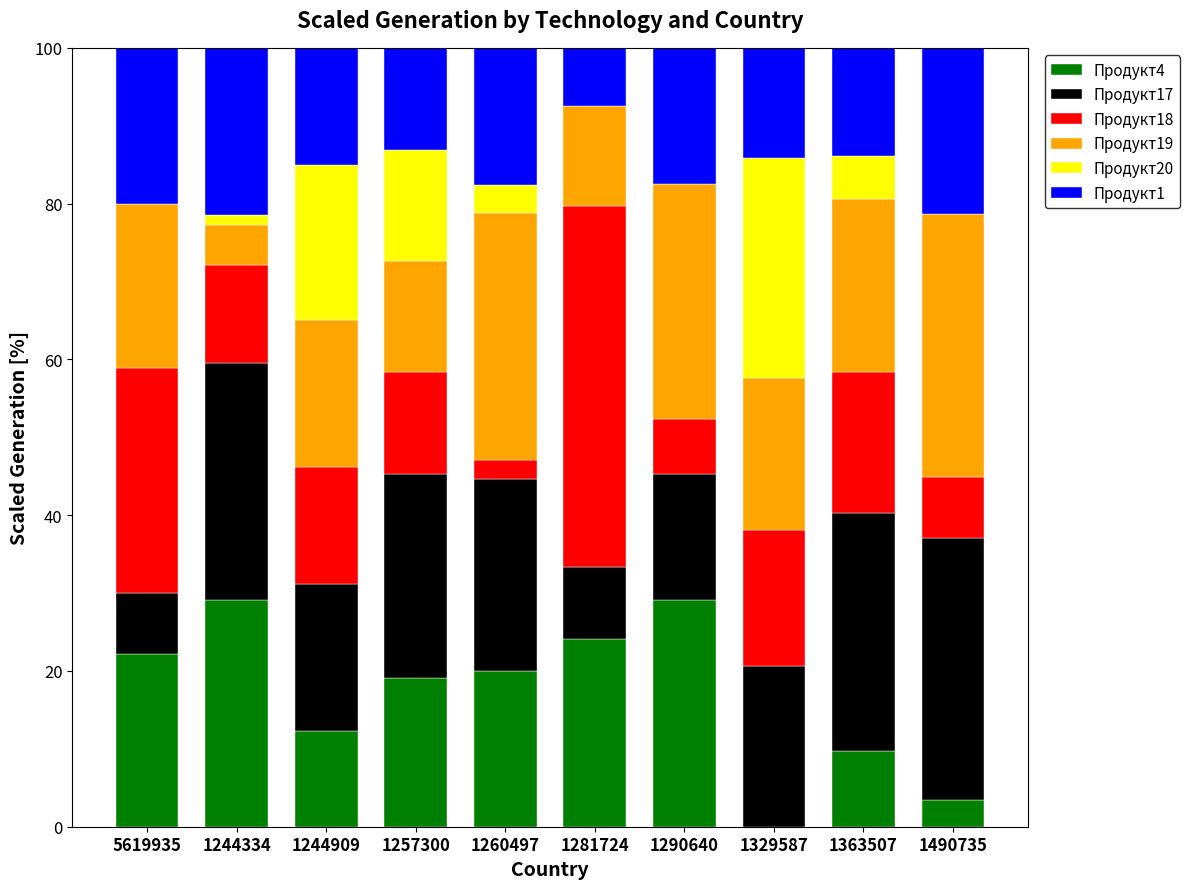

What is the maximum value for Продукт4?

29.1